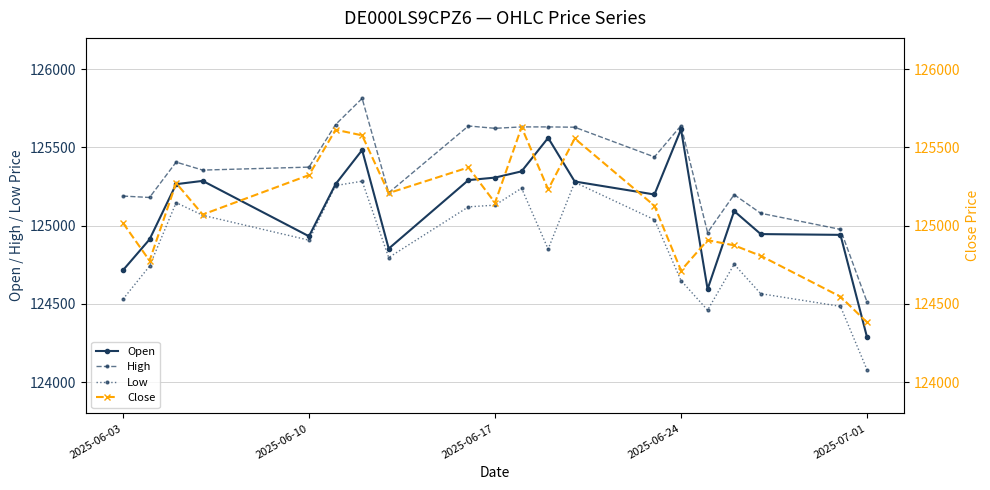

What is the difference between the second highest and minimum values in the Close series?

1231